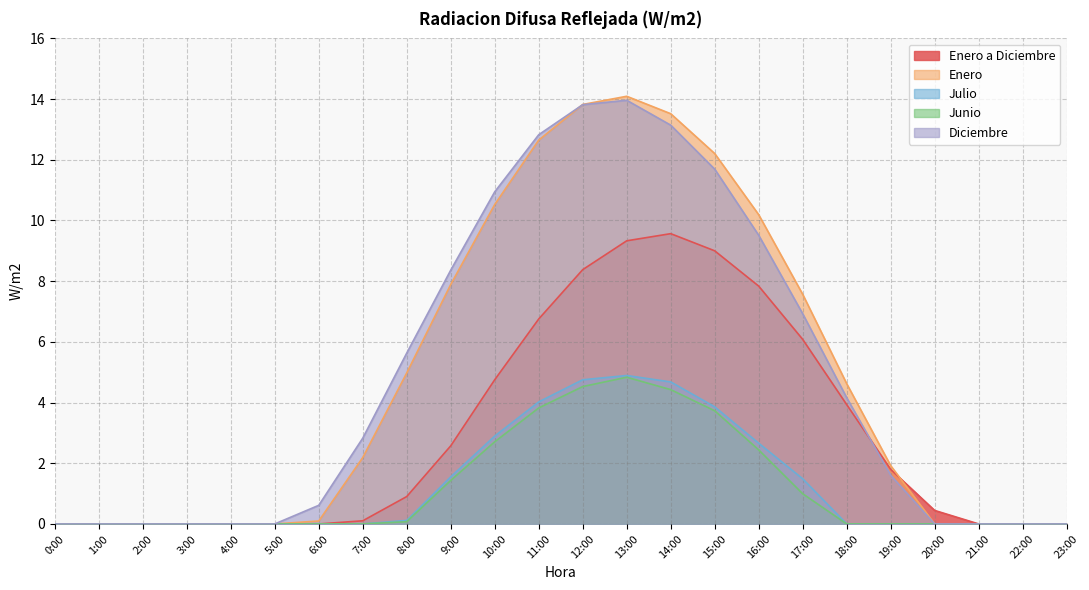

Count the number of data series in this chart.

5